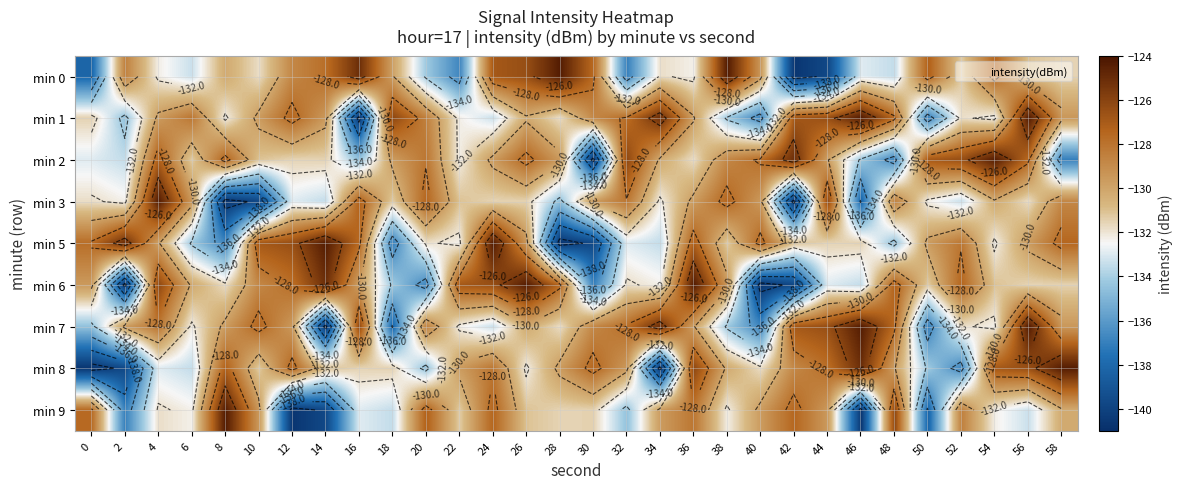

Which series has the largest range (max minus min)?

min 0